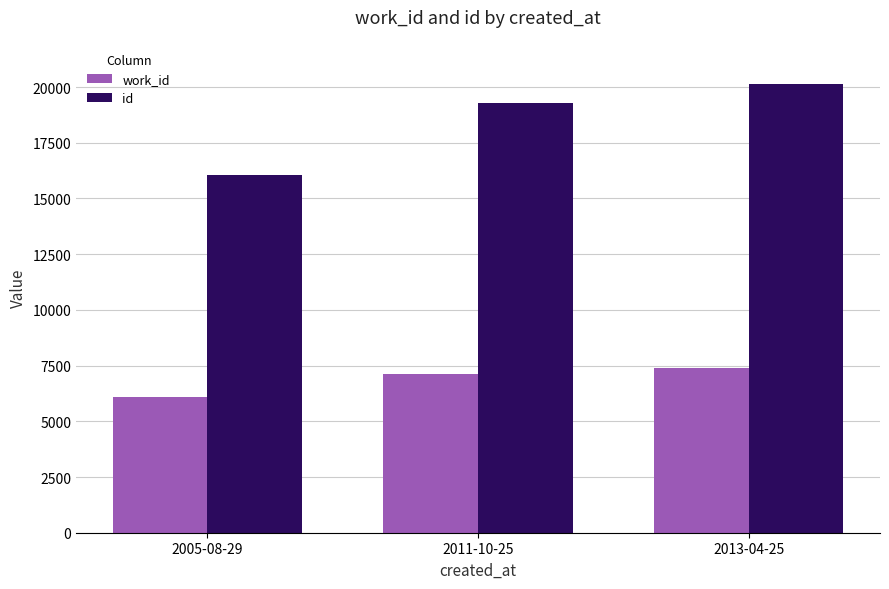

Reading left to right, extract all data points from this chart.

work_id: 2005-08-29=6071	2011-10-25=7120	2013-04-25=7382
id: 2005-08-29=16071	2011-10-25=19298	2013-04-25=20145